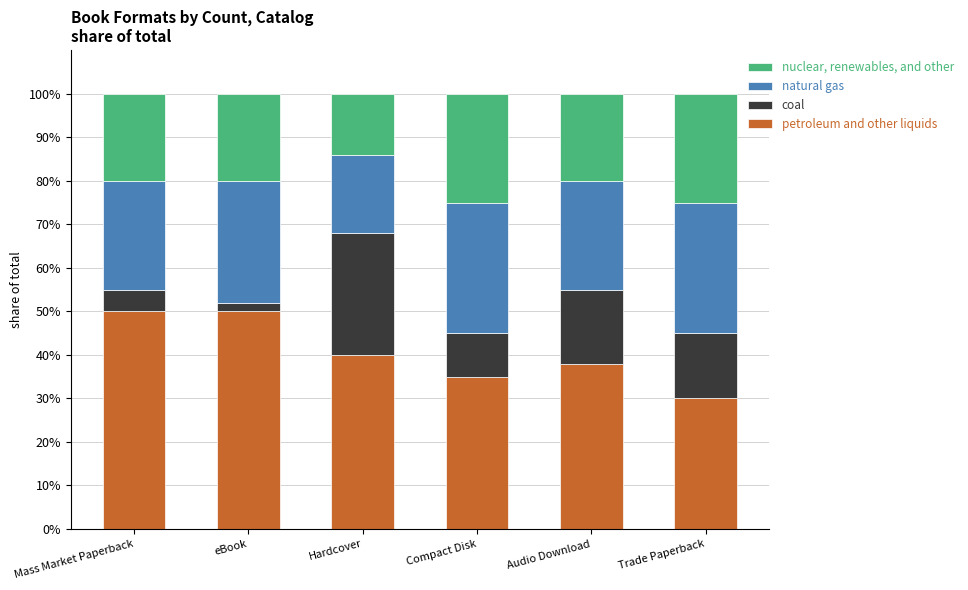

What is the total value across all series at Trade Paperback?

100